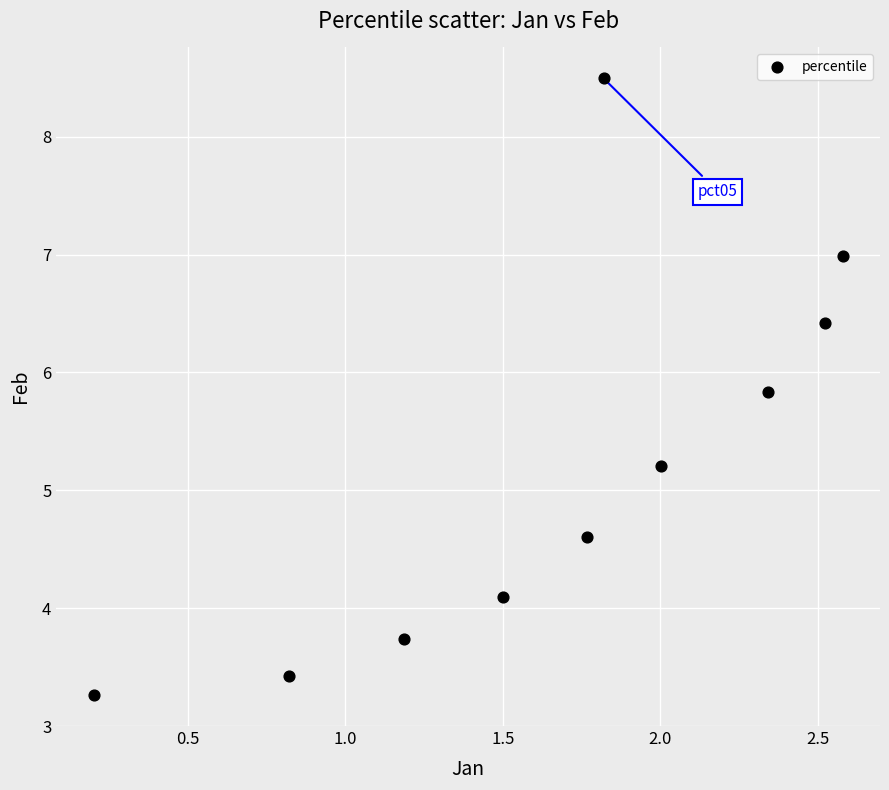

What Y value in the scatter plot is closest to 5?

5.2